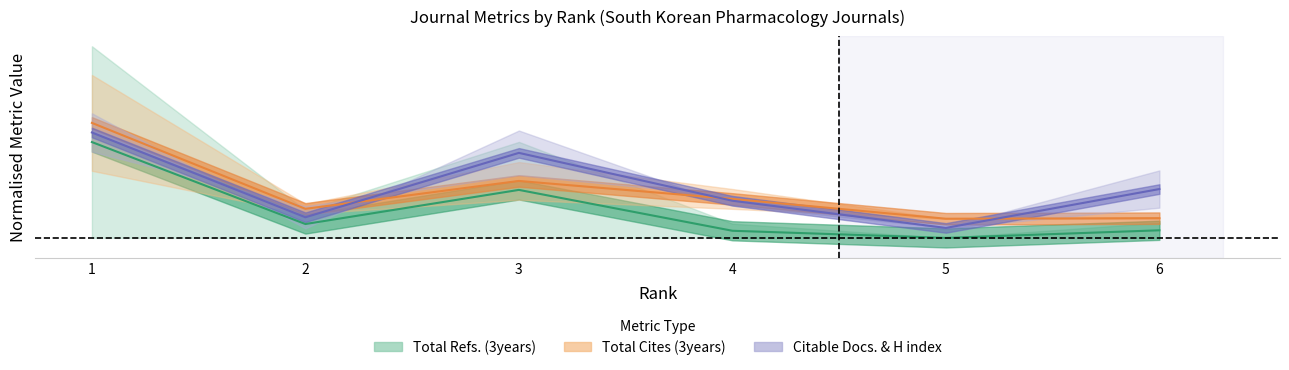

At which category does Citable Docs. (3years) reach its first local peak?

3